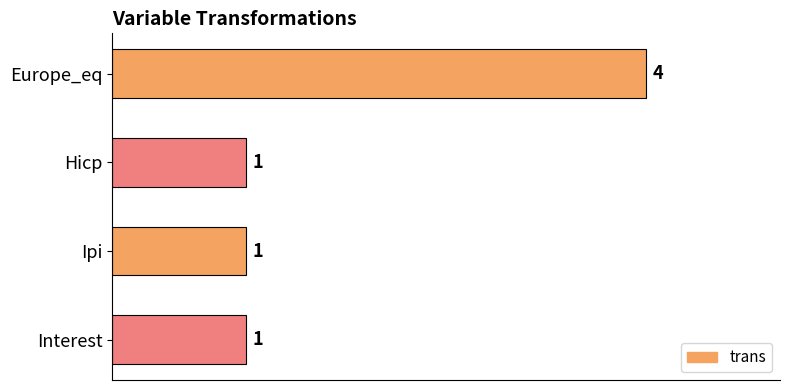

What is the label of the 4th bar from the bottom?

Europe_eq